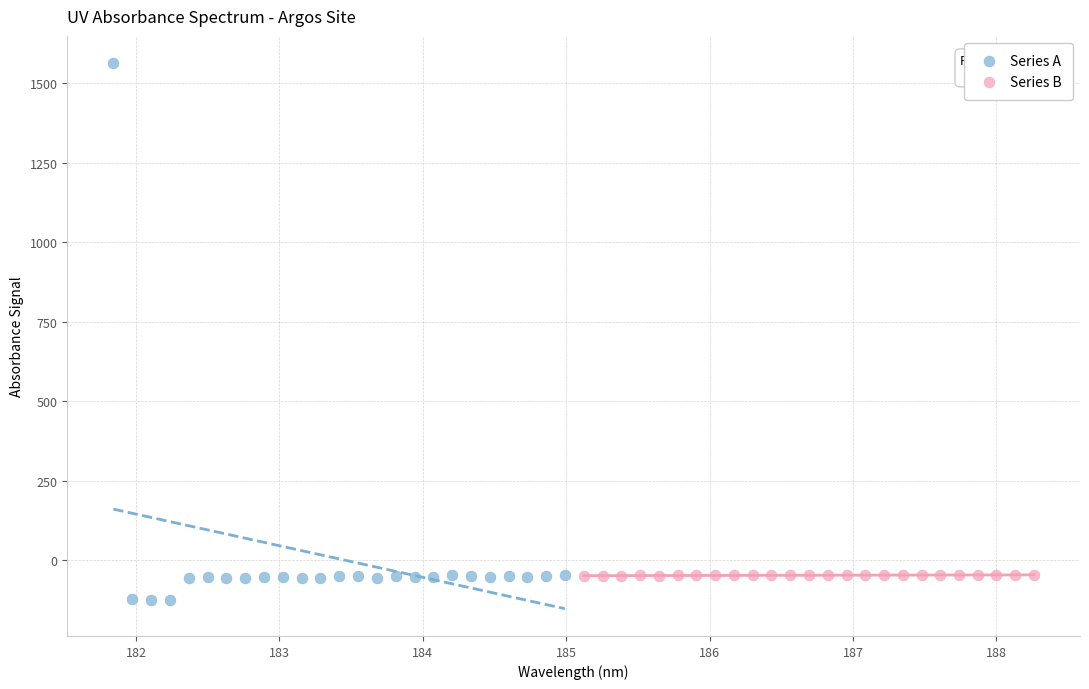

Which series reaches the minimum Y coordinate?

Series A